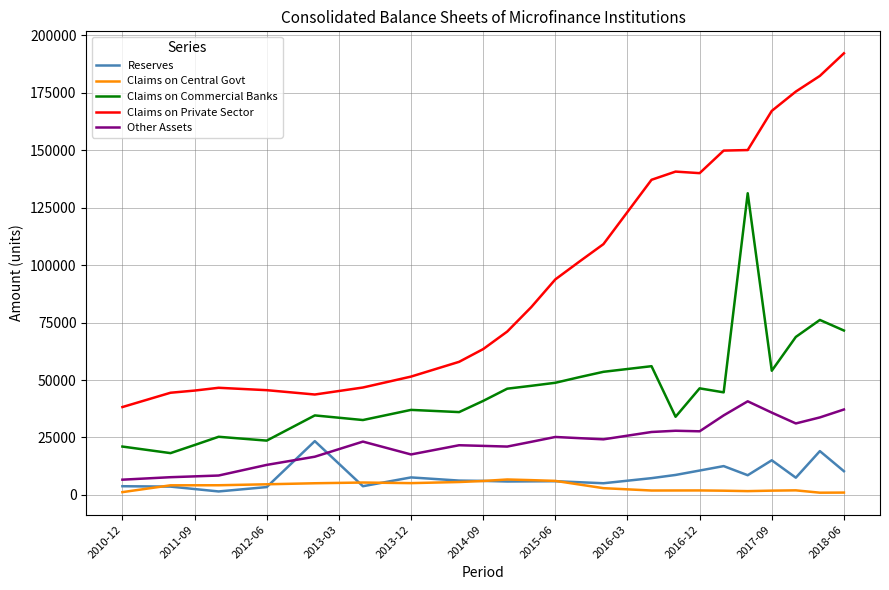

True or false: Claims on Private Sector and Reserves intersect in this chart.

False